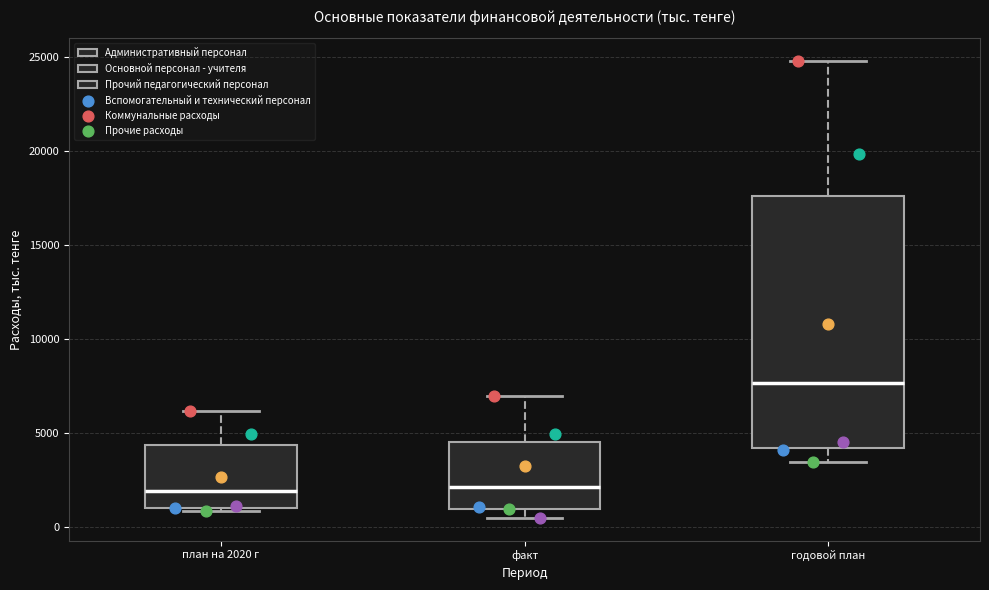

Which box is the tallest, from its lower edge to its upper edge?

годовой план